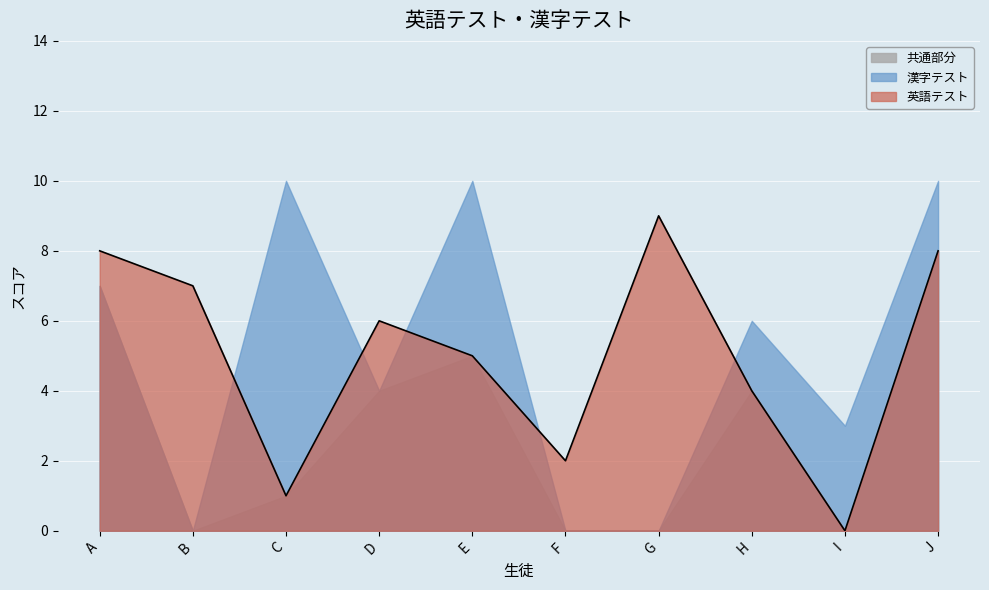

The chart shows a value of 6 at G. True or false?

False